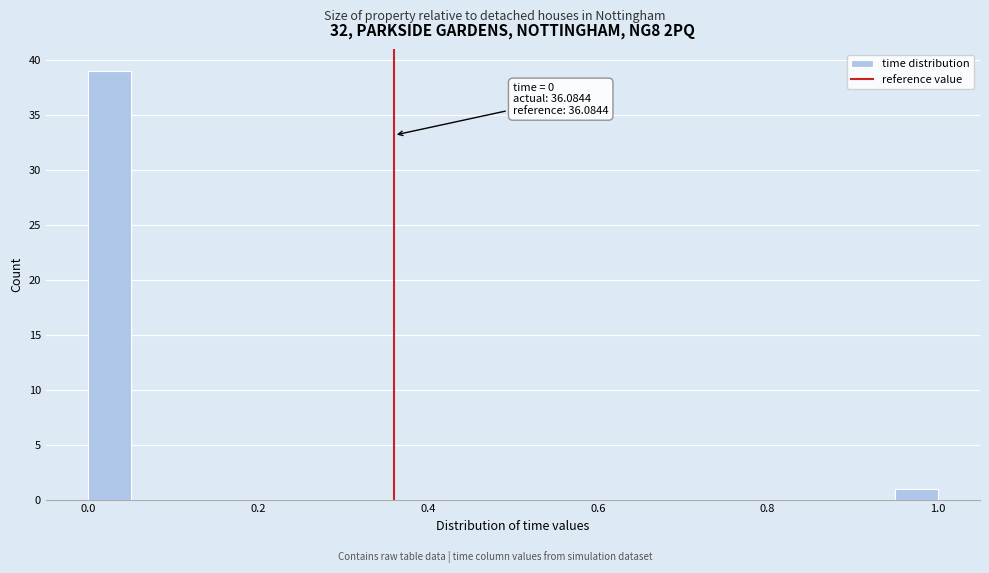

Around what value on the x-axis is the tallest bar? Give the approximate position of its centre, as read against the axis.

0.02